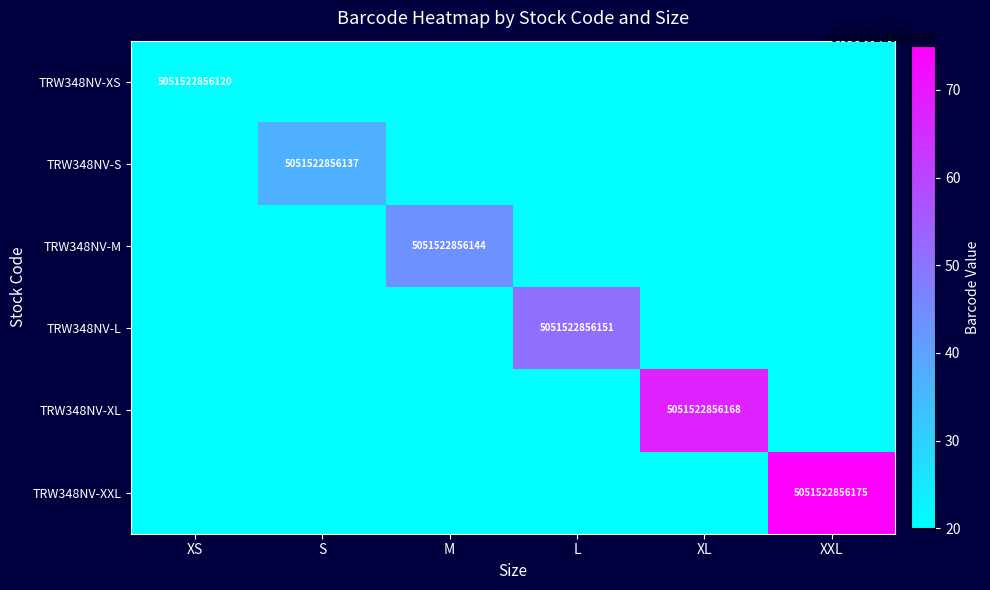

What is the difference between the maximum and minimum values in the TRW348NV-XS series?

5051522856120